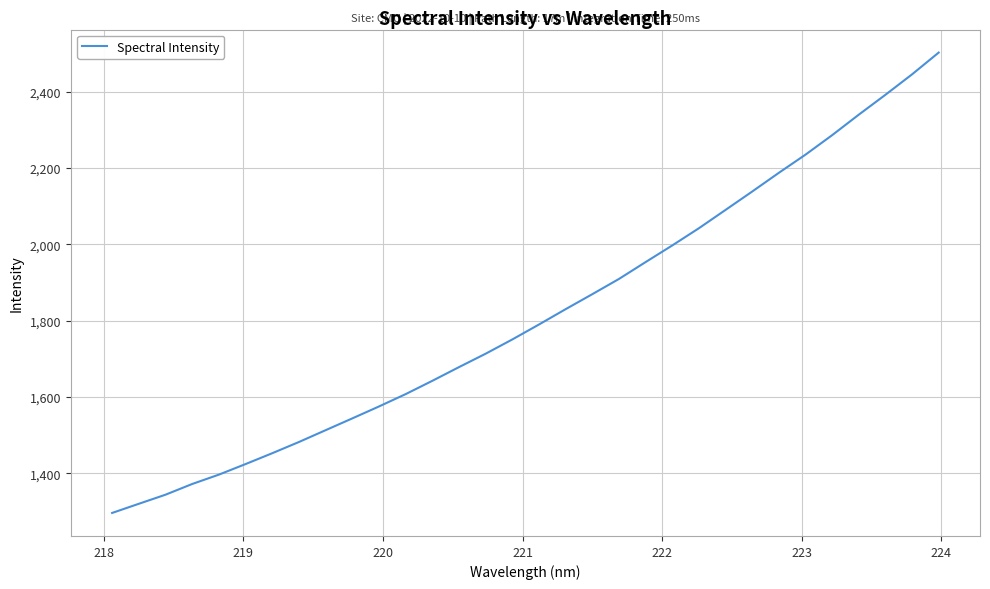

What is the maximum value shown in the chart?

2502.5